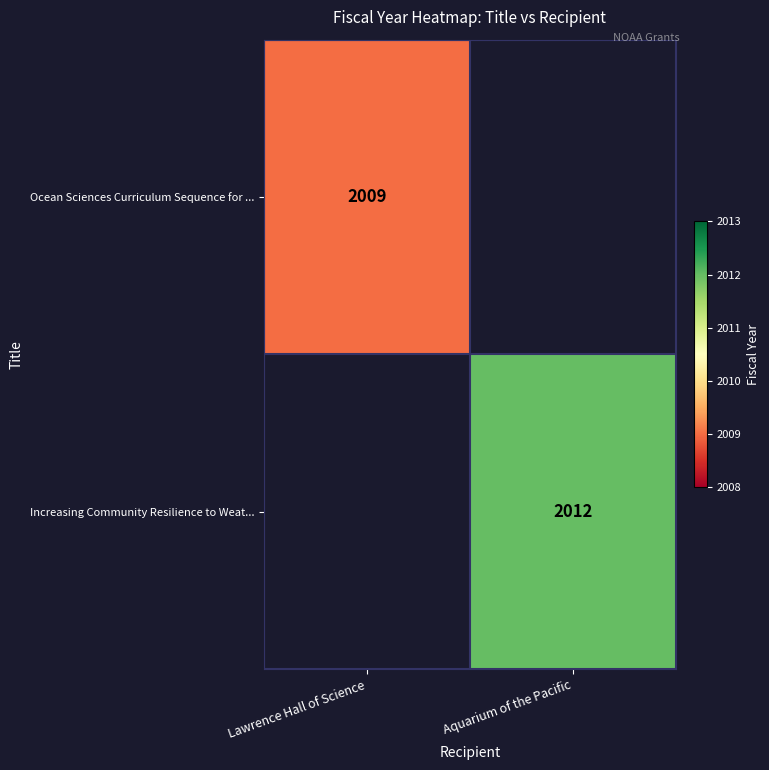

True or false: Ocean Sciences Curriculum Sequence for ... has a value of 3322 at Lawrence Hall of Science.

False